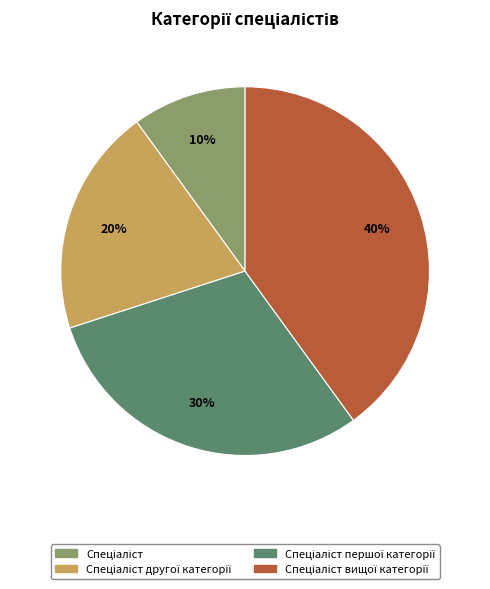

Is there a majority slice in this chart?

No